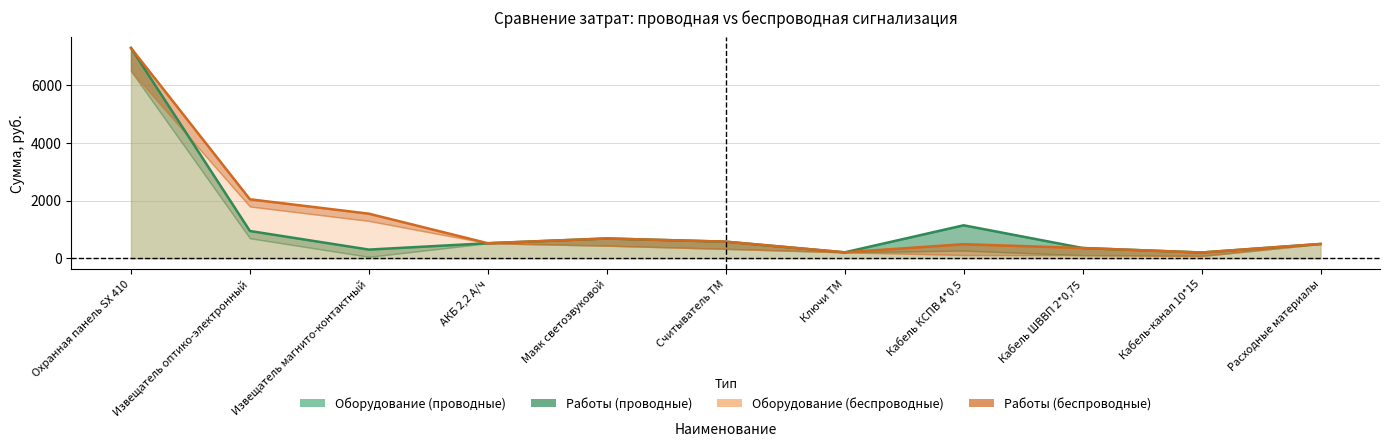

True or false: Оборудование (беспроводные) and Оборудование (проводные) cross at least once.

False